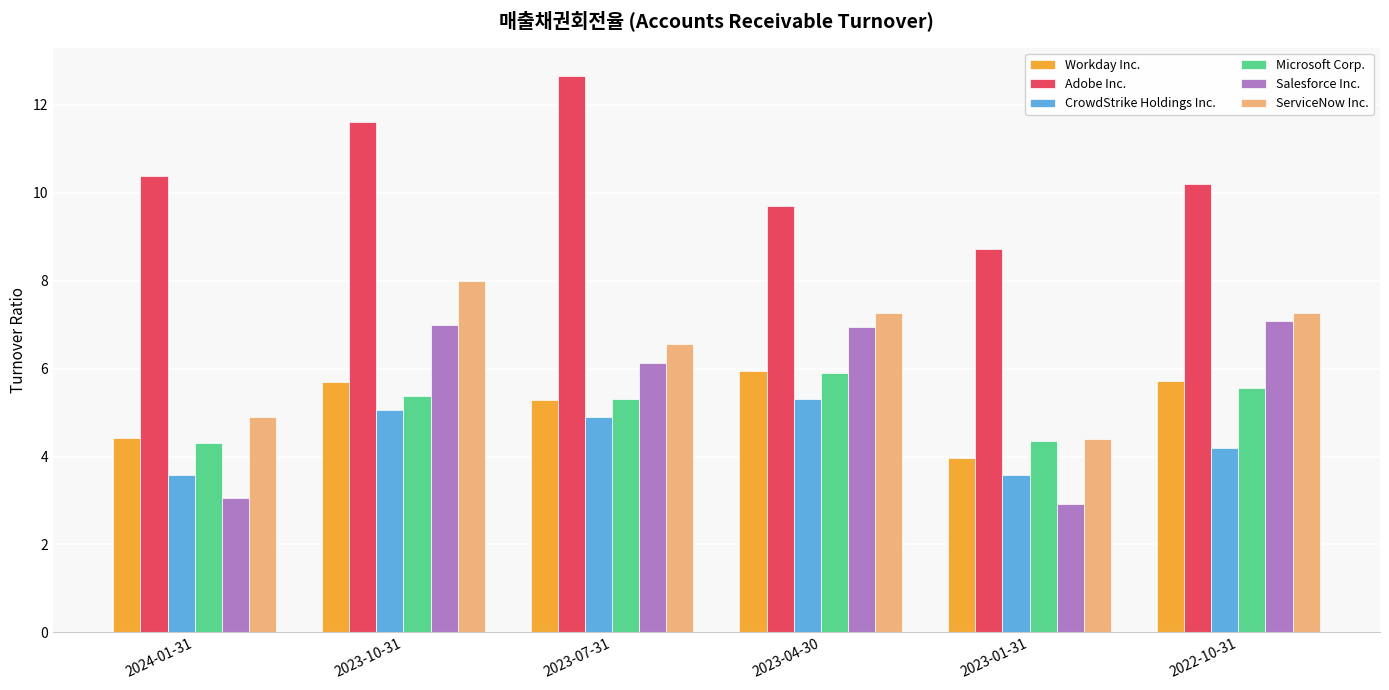

What is the total value across all series at 2023-07-31?

40.8